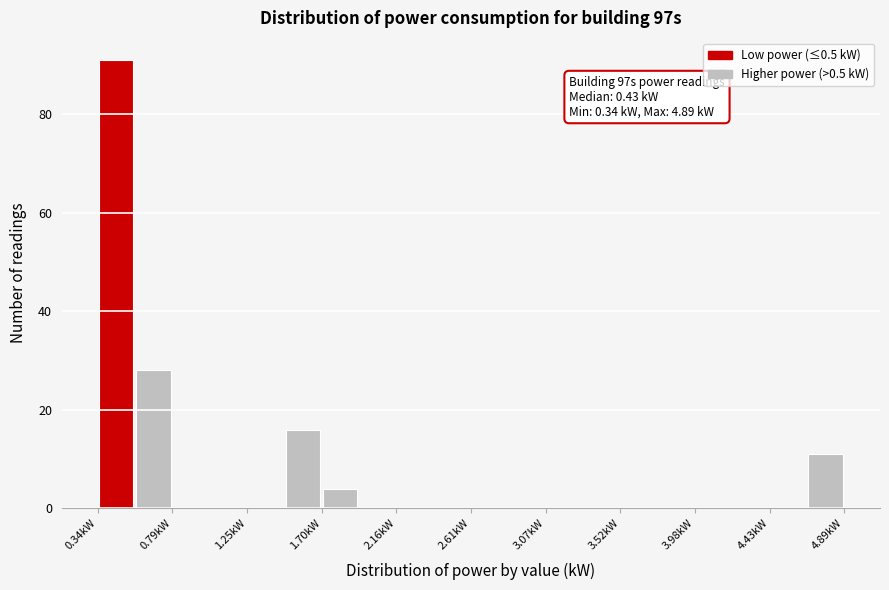

Which range on the x-axis has the tallest bar?

0.35 to 0.55